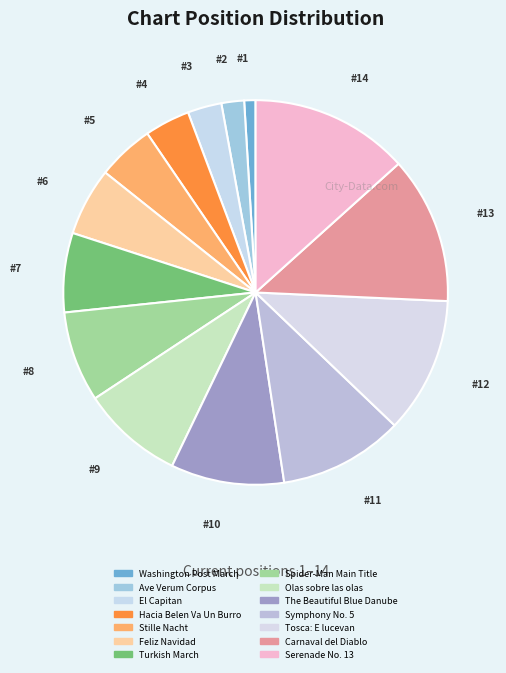

Count the number of slices in the pie.

14